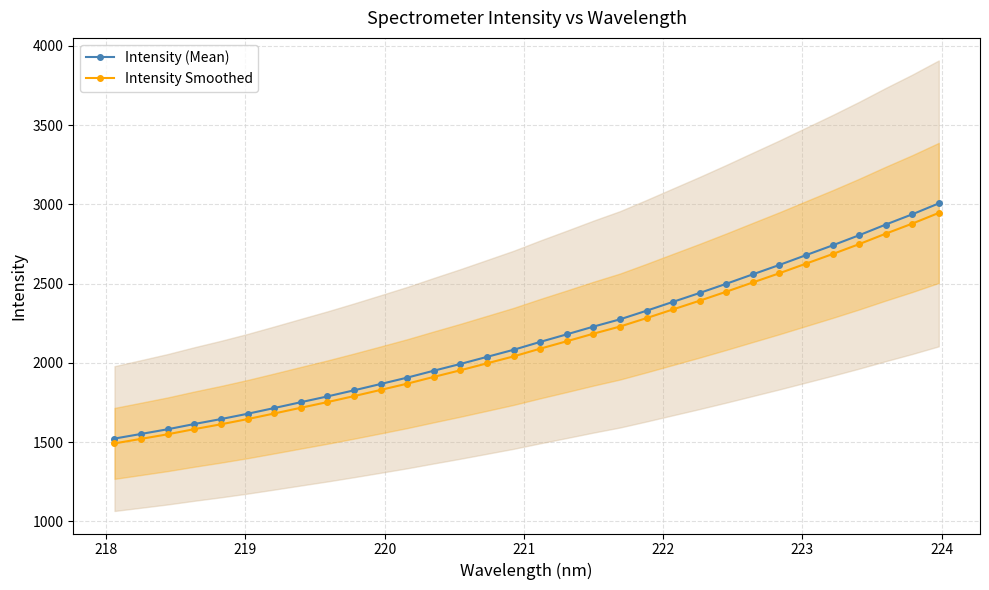

True or false: Intensity Smoothed and Intensity (Mean) cross at least once.

False